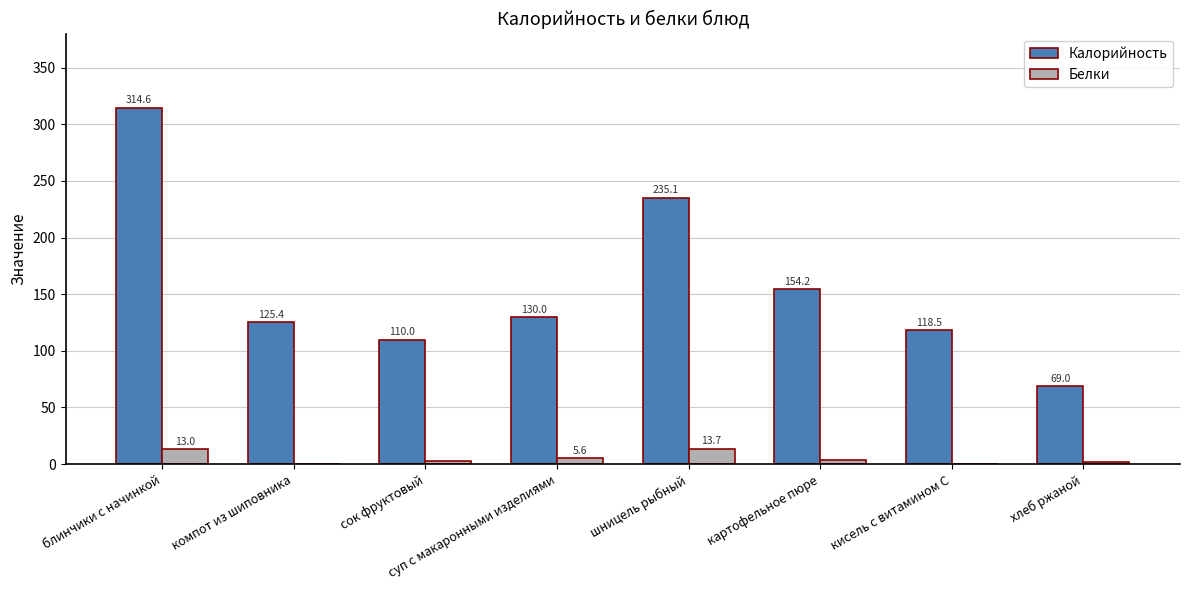

Which series changed the most between кисель с витамином С and хлеб ржаной?

Калорийность